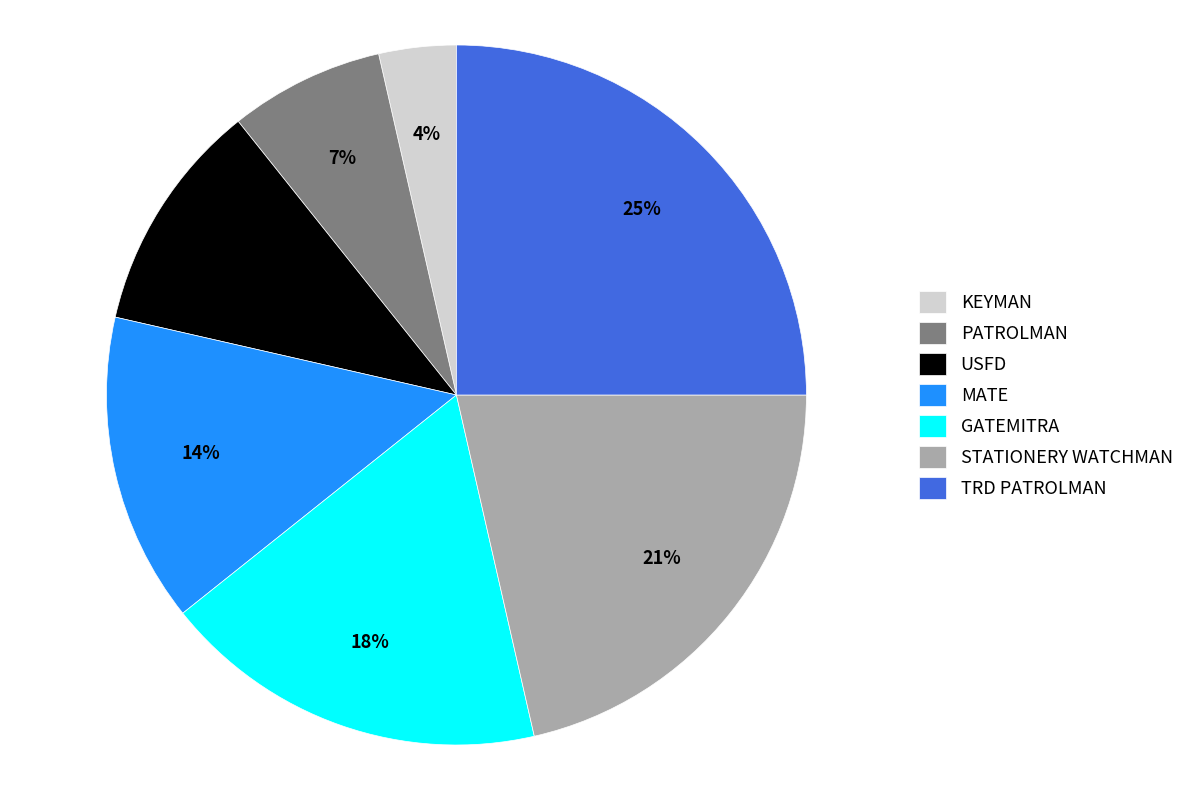

Is it true that PATROLMAN is 1% of the pie?

False